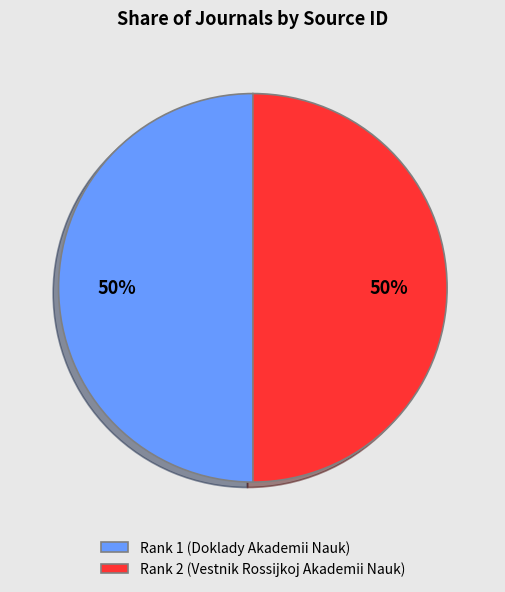

The Rank 2 (Vestnik Rossijkoj Akademii Nauk) slice represents 42% of the pie. True or false?

False